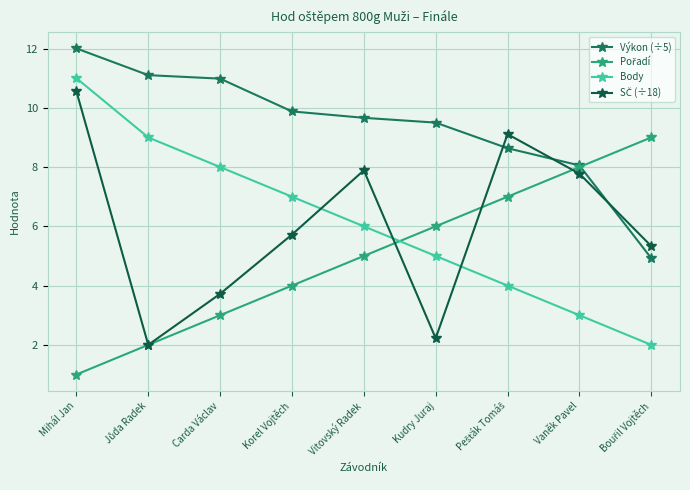

Is it true that Body equals 6.0 at Vitovský Radek?

True